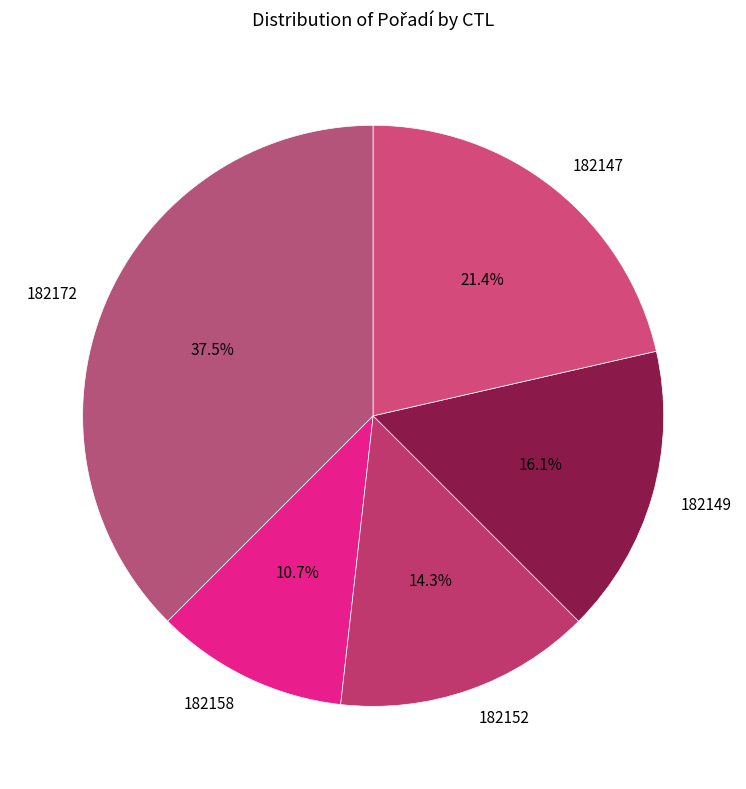

Does 182149 account for over 50% of the chart?

No